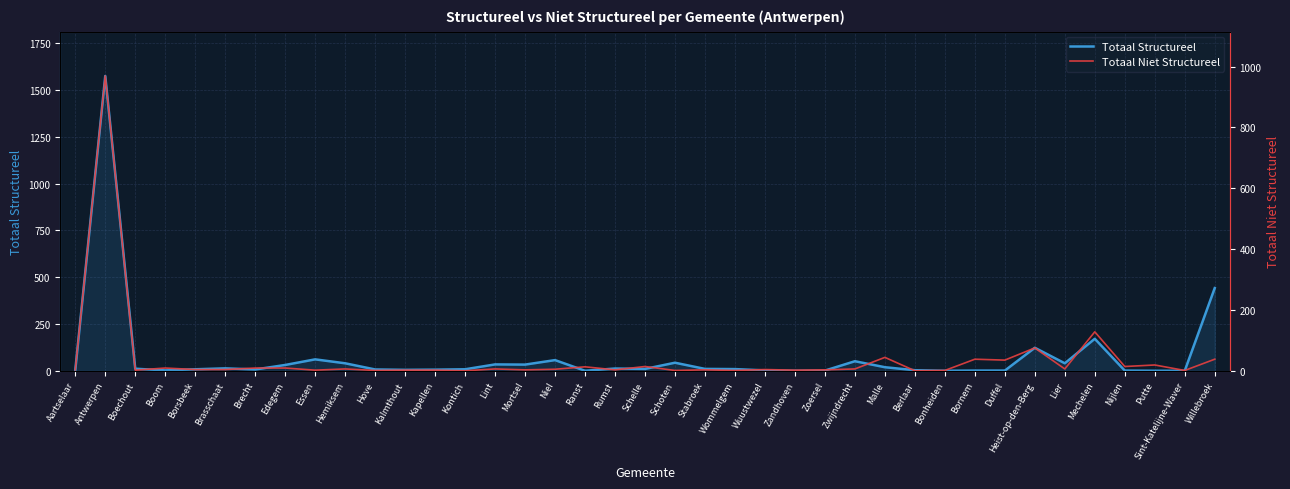

True or false: Totaal Niet Structureel has a value of 1 at Sint-Katelijne-Waver.

False